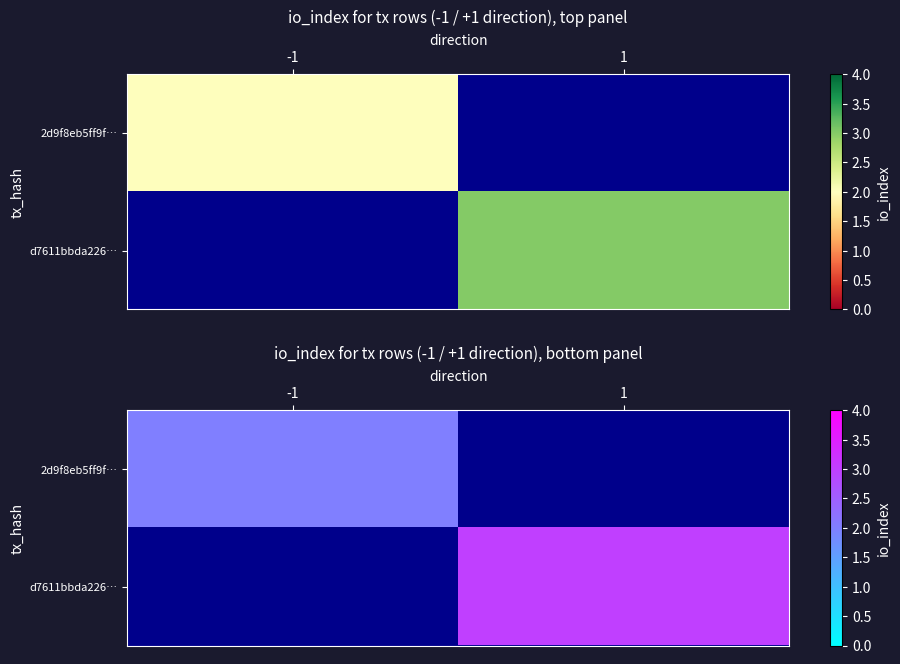

The value of d7611bbda226… at 1 is 3.0. True or false?

True